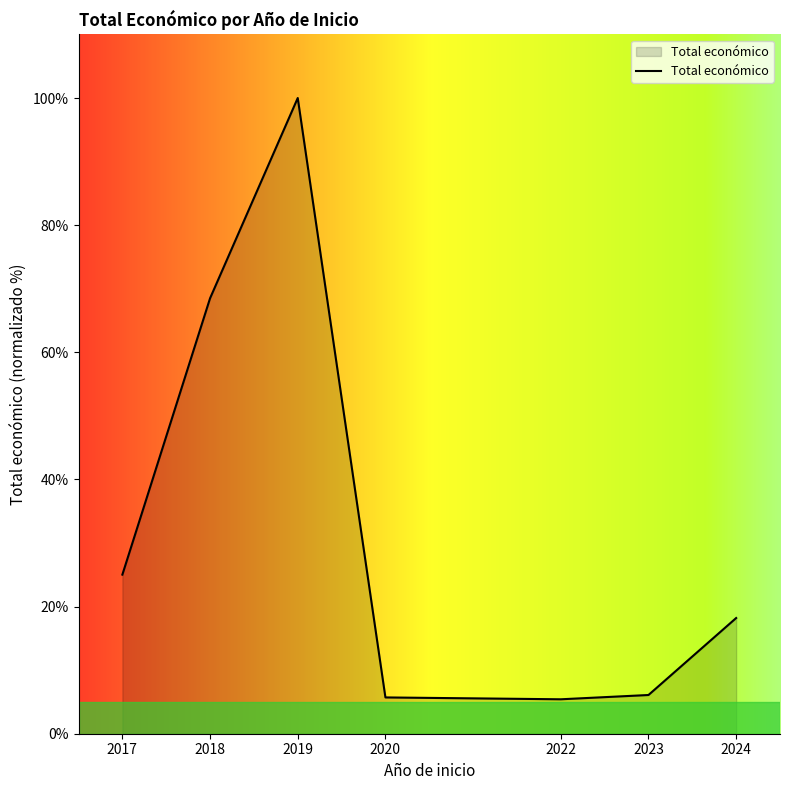

Count the number of categories in the chart.

7